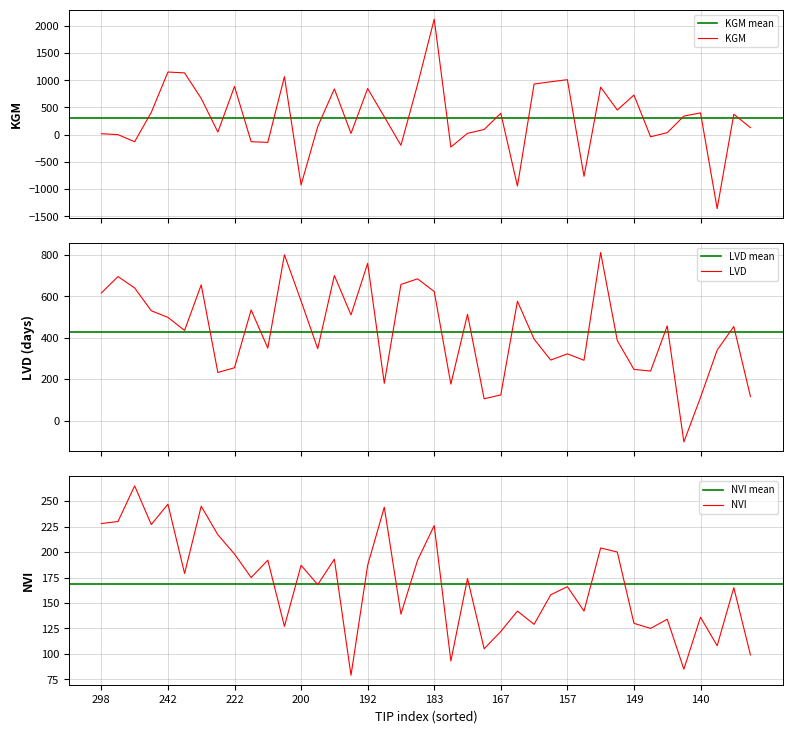

Which category has the highest value in the KGM series?

183